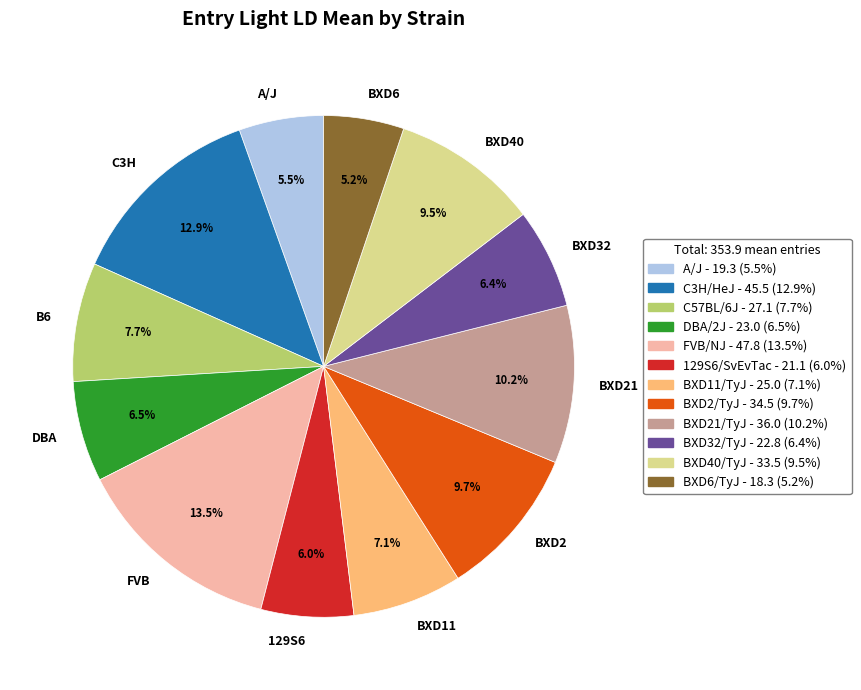

Is there a majority slice in this chart?

No